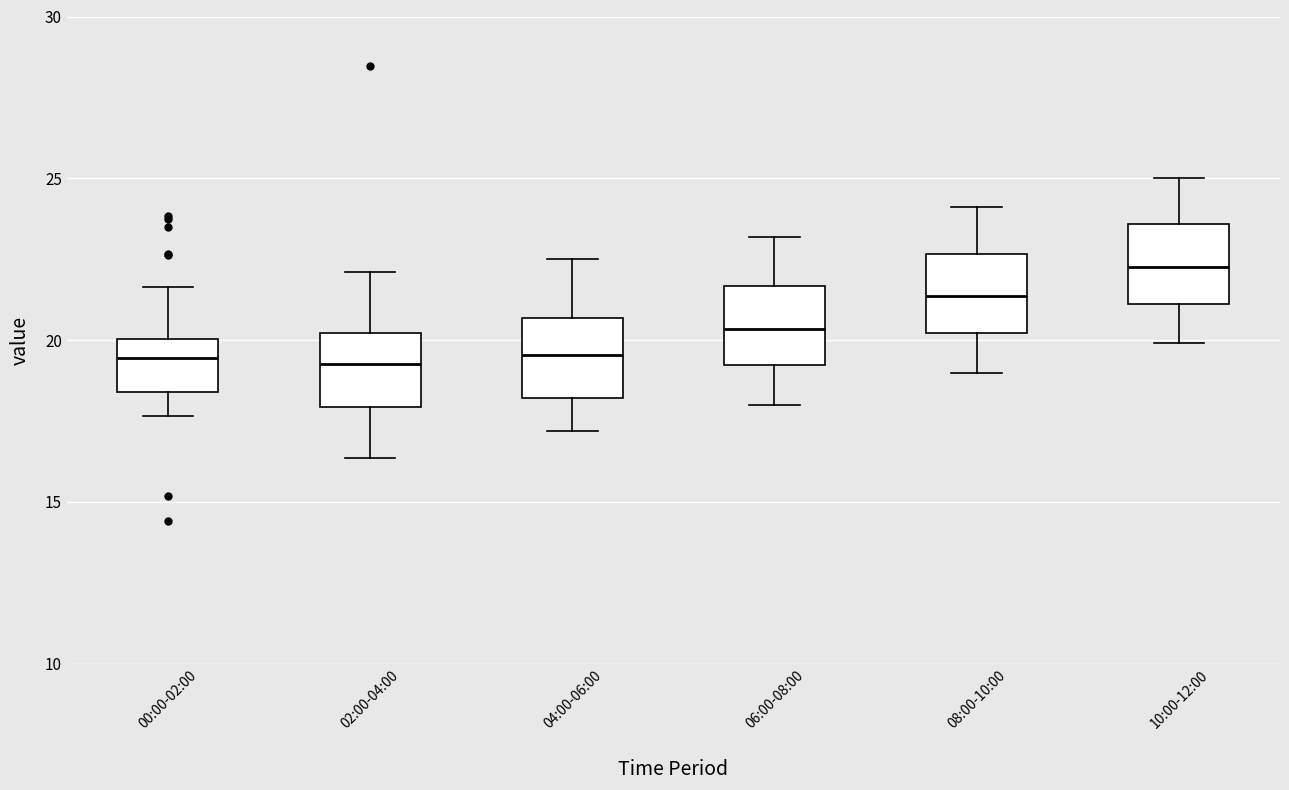

Reading left to right, read every box against the y-axis: the position of its median line, the range the box covers, and the ends of its whiskers. The values are not printed on the chart, so give them approximately, as read against the axis.

00:00-02:00: median 19.5, box 18.5 to 20.0, whiskers 17.5 to 21.5
02:00-04:00: median 19.5, box 18.0 to 20.0, whiskers 16.5 to 22.0
04:00-06:00: median 19.5, box 18.0 to 20.5, whiskers 17.0 to 22.5
06:00-08:00: median 20.5, box 19.0 to 21.5, whiskers 18.0 to 23.0
08:00-10:00: median 21.5, box 20.0 to 22.5, whiskers 19.0 to 24.0
10:00-12:00: median 22.5, box 21.0 to 23.5, whiskers 20.0 to 25.0